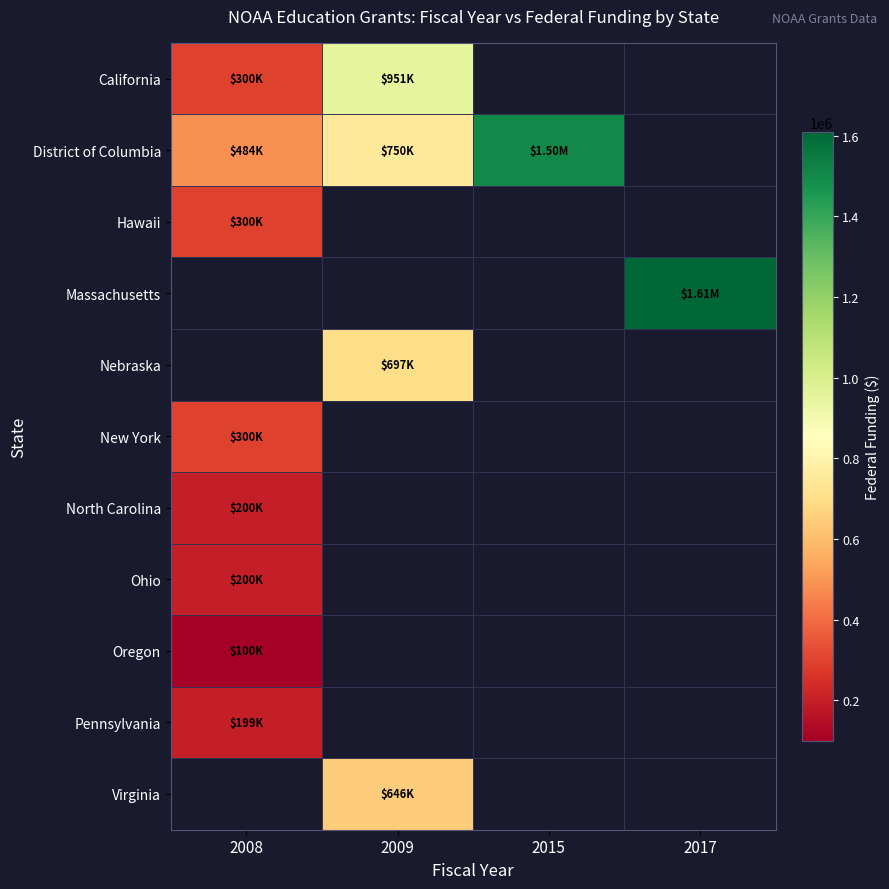

Which has a higher value, 2009 or 2008?

2009